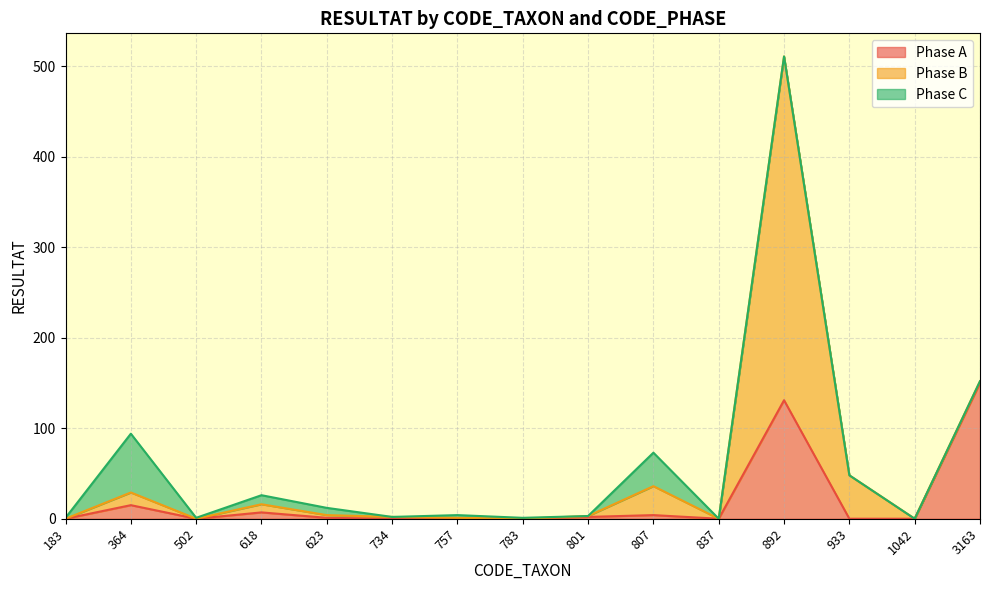

At 623, list the series in order from smallest to largest.

Phase A, Phase B, Phase C